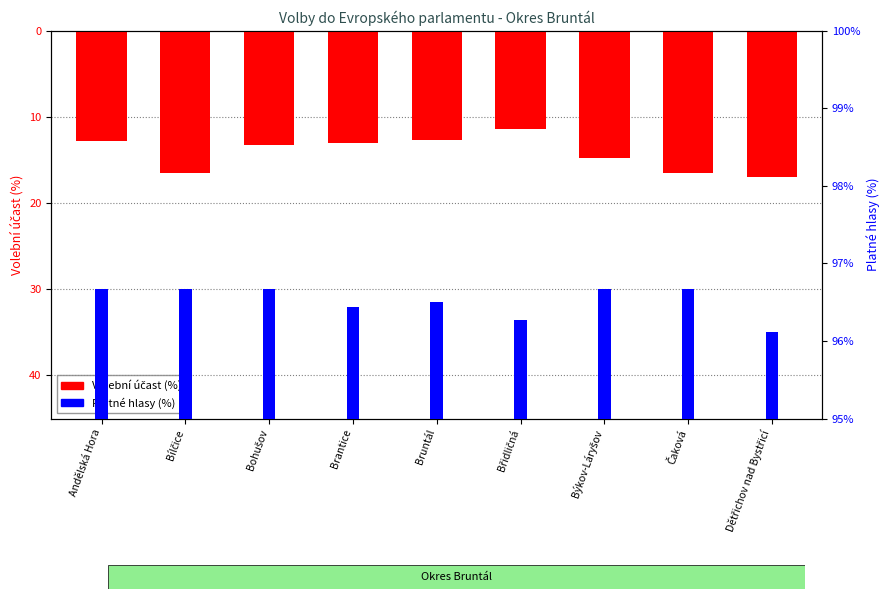

What is the average value of the Volební účast (%) series?

-14.2